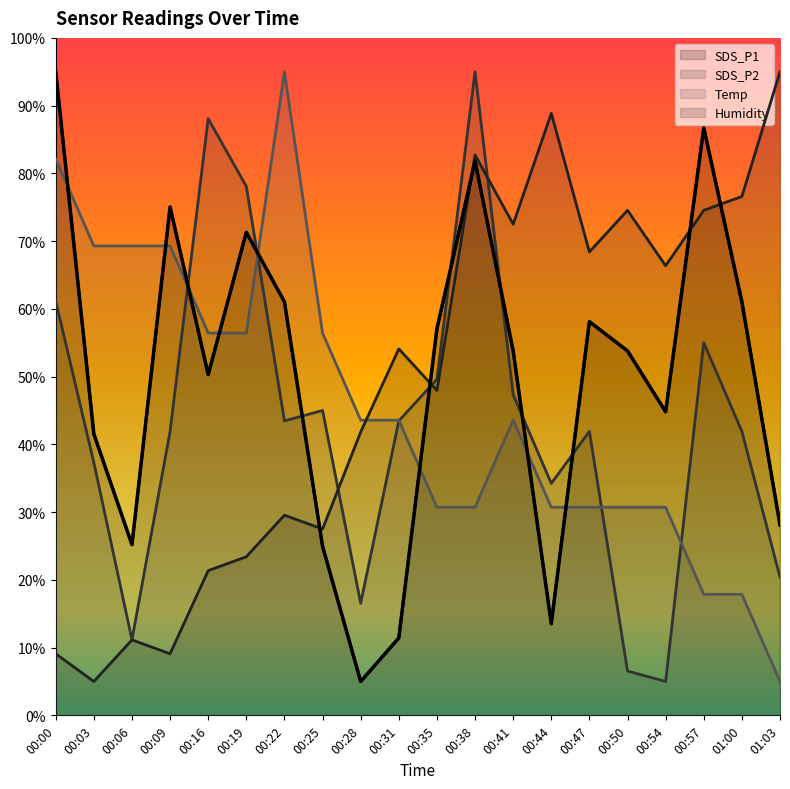

What are all the series names shown in the legend?

SDS_P1, SDS_P2, Temp, Humidity